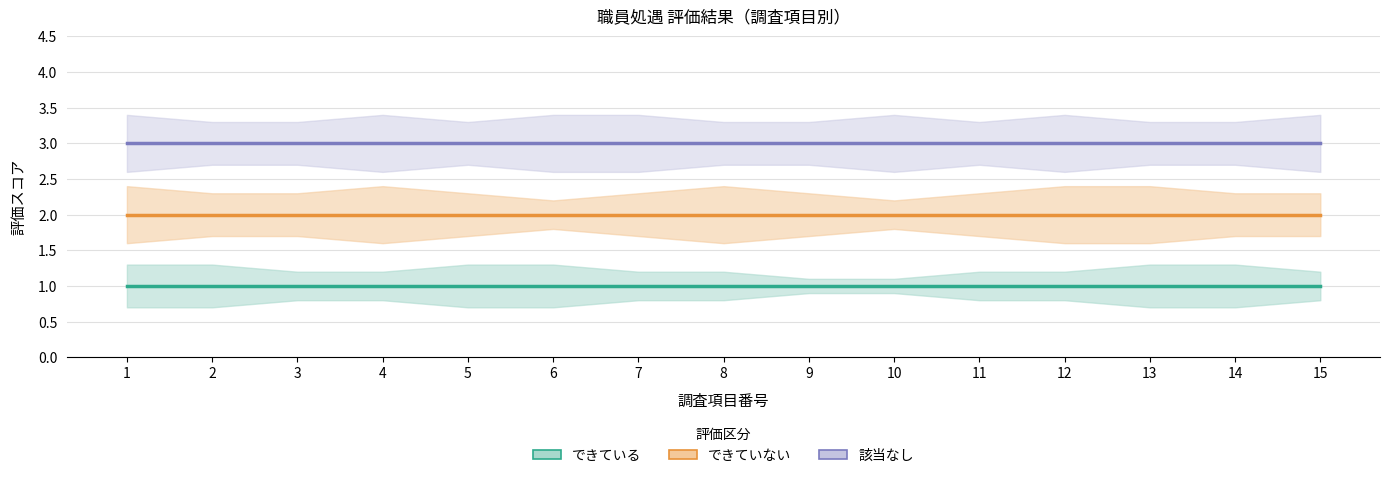

Is the value of できていない at 13 greater than the value of 該当なし at 9?

No